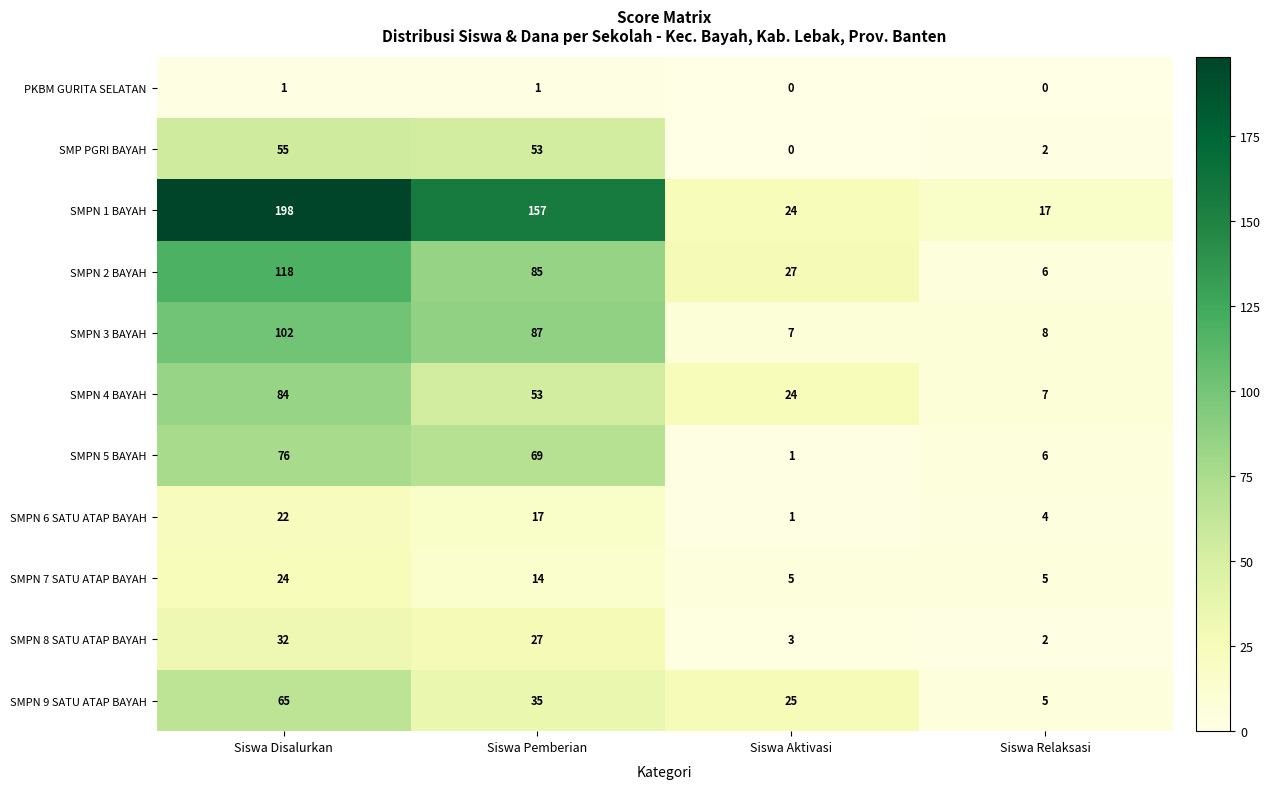

What is the difference between the maximum and minimum values in the SMPN 2 BAYAH series?

112